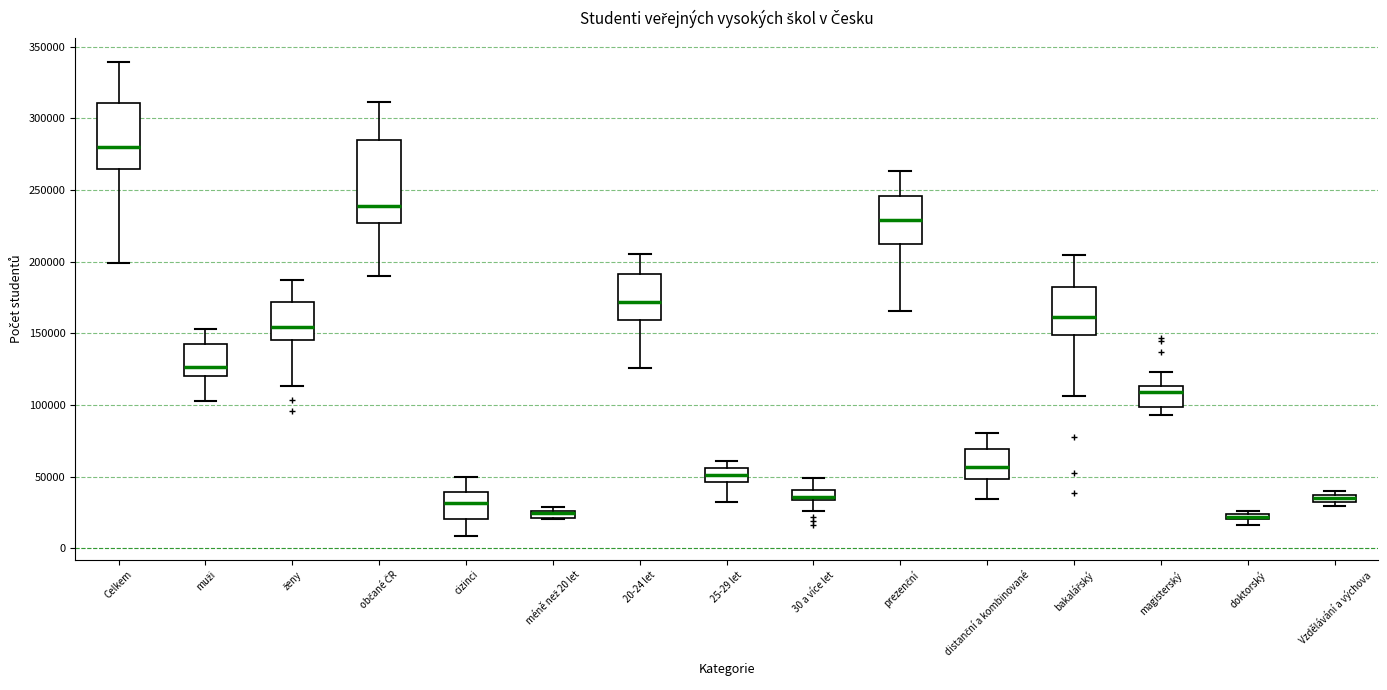

Which box is the tallest, from its lower edge to its upper edge?

občané ČR